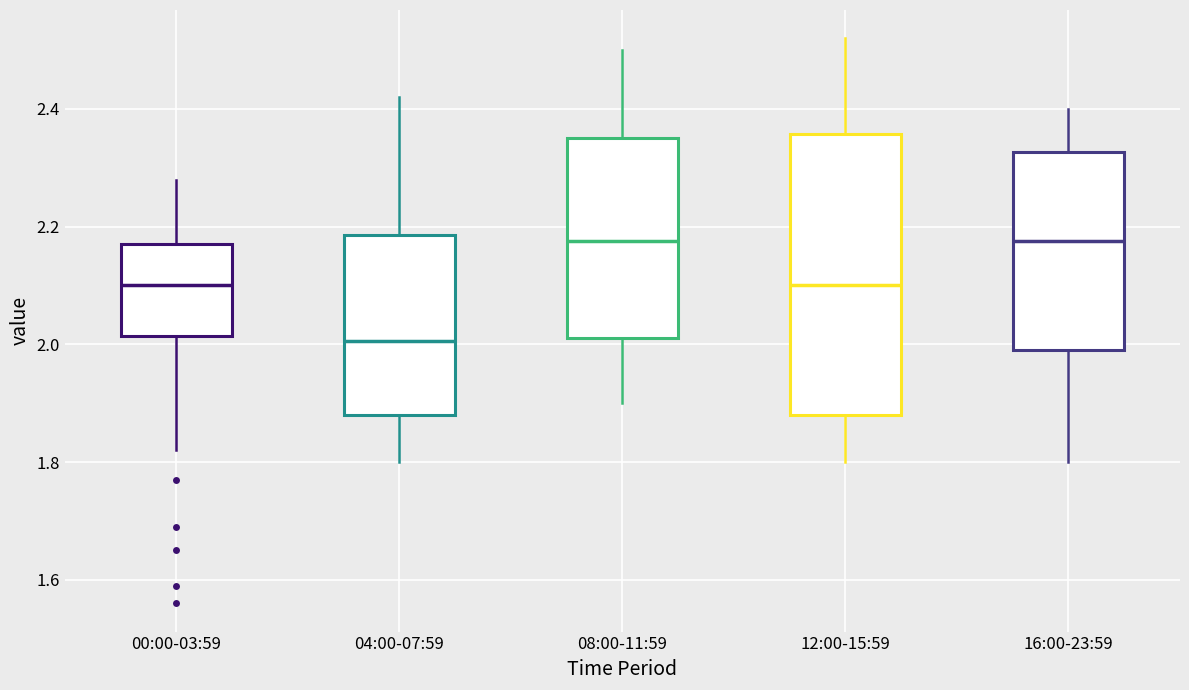

Which box has the lowest median line?

04:00-07:59